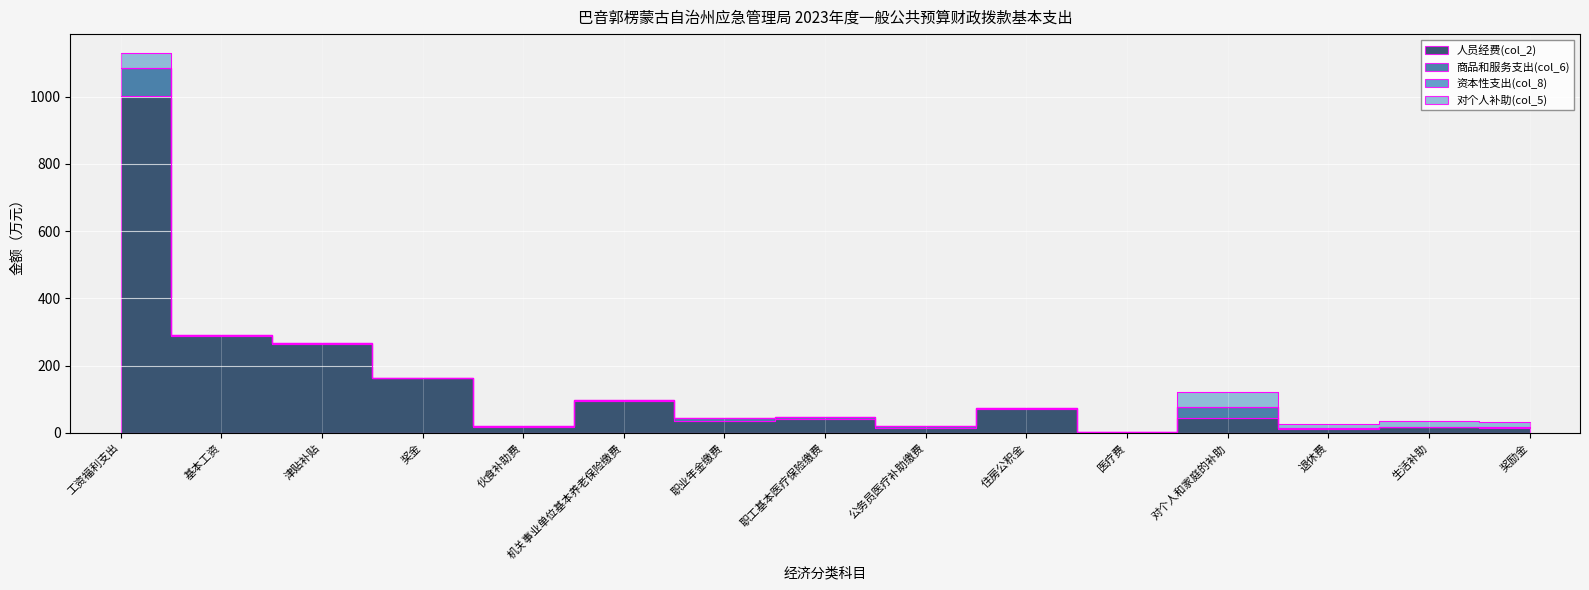

True or false: 人员经费(col_2) and 资本性支出(col_8) intersect in this chart.

False